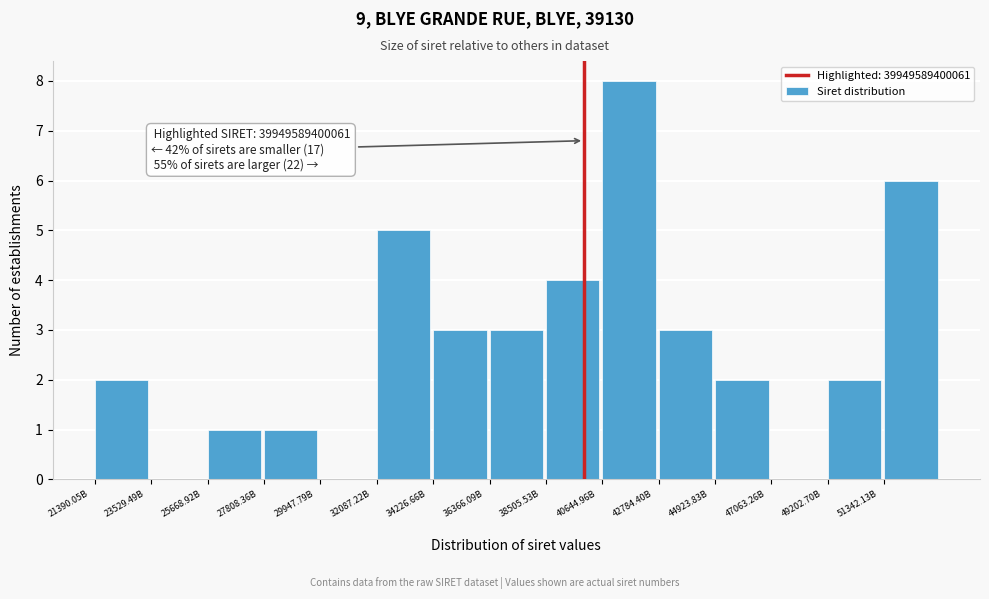

What is the sum of all values?

40